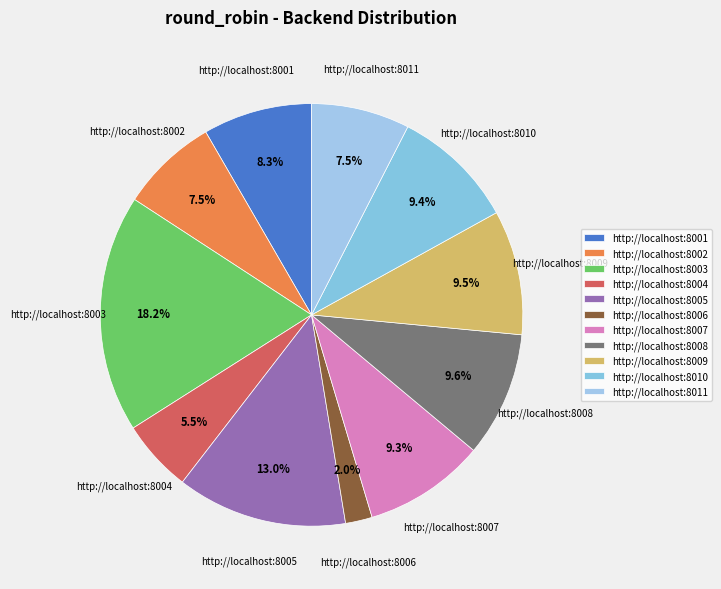

Is the sum of http://localhost:8005 and http://localhost:8003 greater than half?

No